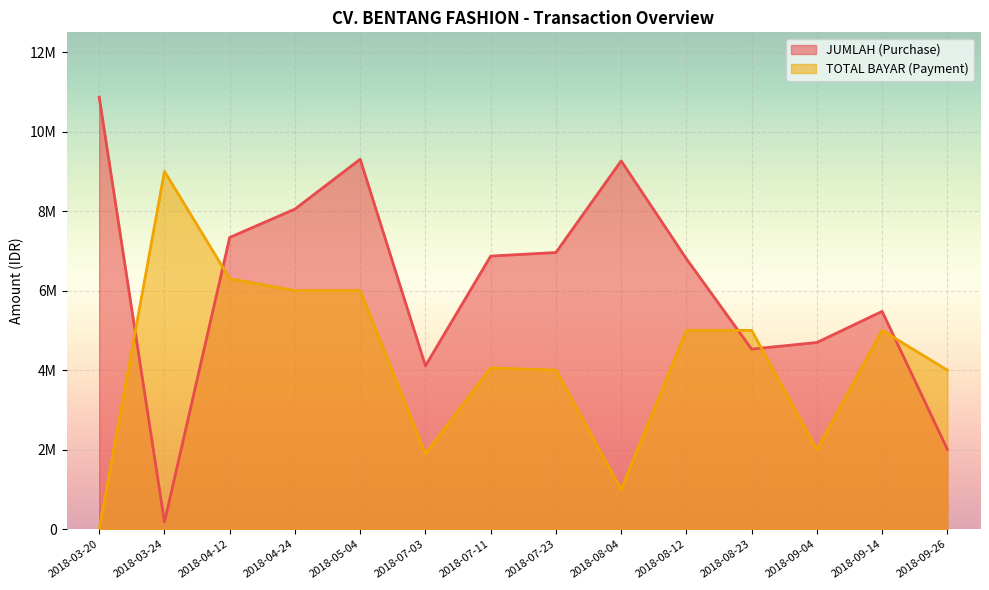

Reading right to left, extract all data points from this chart.

JUMLAH (Purchase): 2018-09-26=2008913	2018-09-14=5478550	2018-09-04=4695775	2018-08-23=4529263	2018-08-12=6799800	2018-08-04=9262225	2018-07-23=6958088	2018-07-11=6868750	2018-07-03=4109613	2018-05-04=9302913	2018-04-24=8050963	2018-04-12=7337225	2018-03-24=179725	2018-03-20=10864788
TOTAL BAYAR (Payment): 2018-09-26=4000000	2018-09-14=5000000	2018-09-04=2000000	2018-08-23=5000000	2018-08-12=5000000	2018-08-04=1000000	2018-07-23=4000000	2018-07-11=4057176	2018-07-03=1900000	2018-05-04=6000000	2018-04-24=6000000	2018-04-12=6300000	2018-03-24=9000000	2018-03-20=0